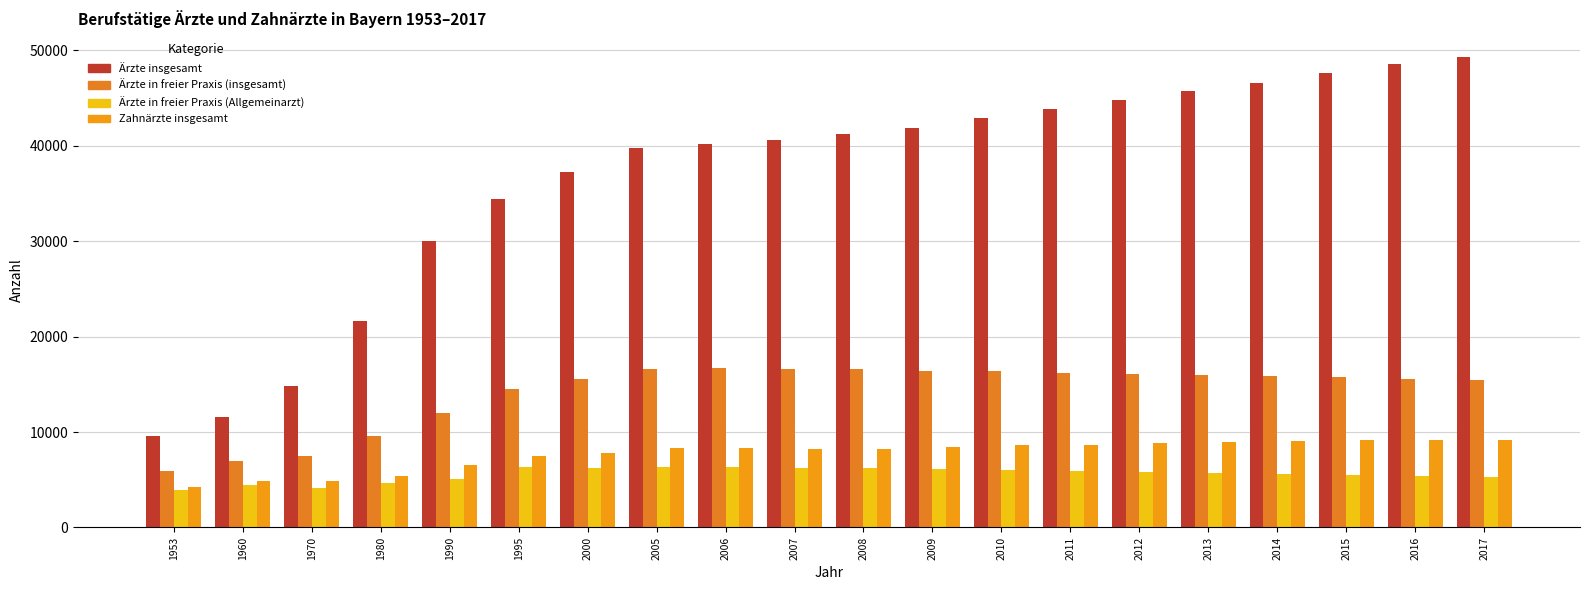

What is the difference between the highest and lowest values at 2006?

33865